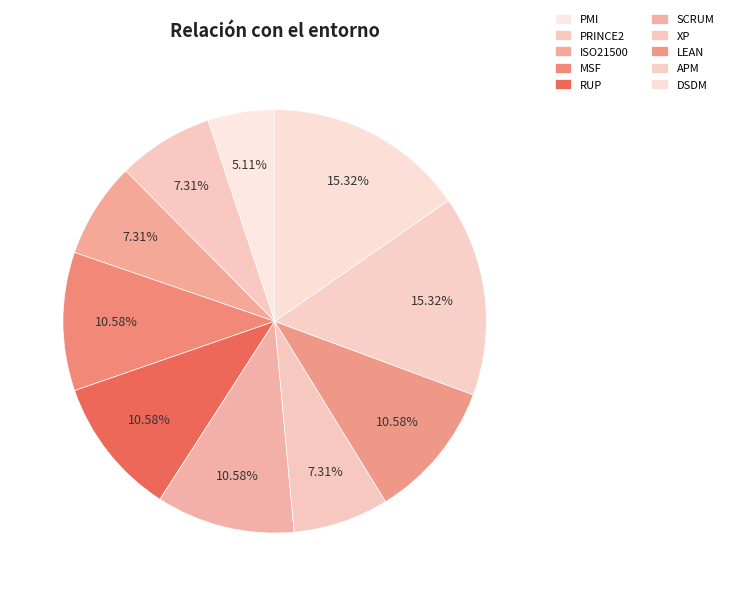

The DSDM slice represents 15% of the pie. True or false?

True